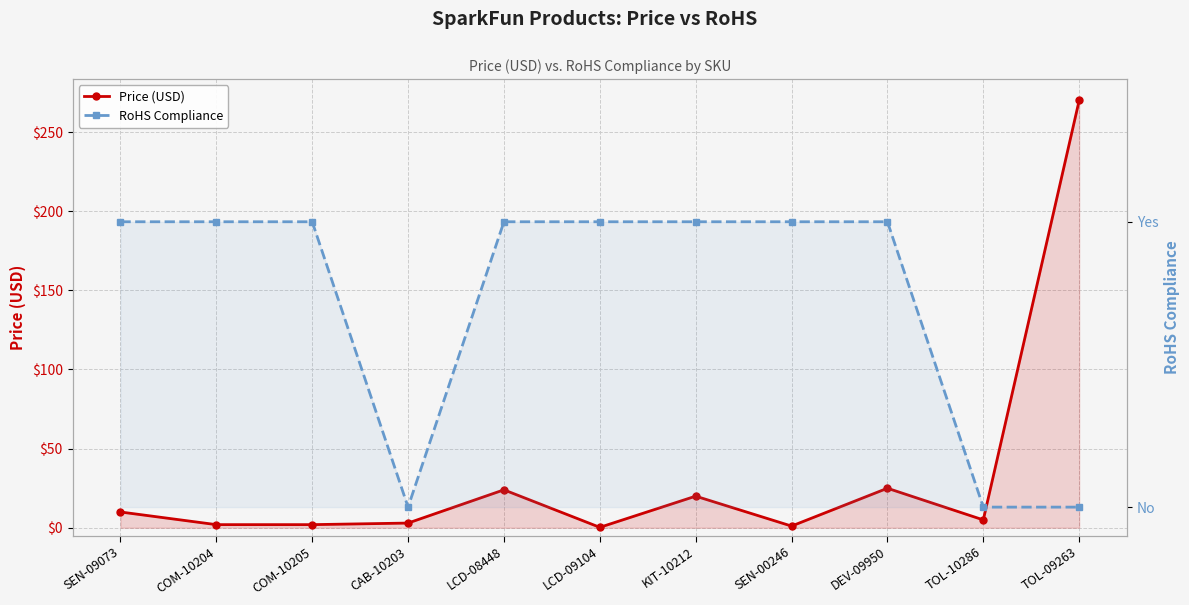

Where is the first local minimum for Price (USD)?

LCD-09104